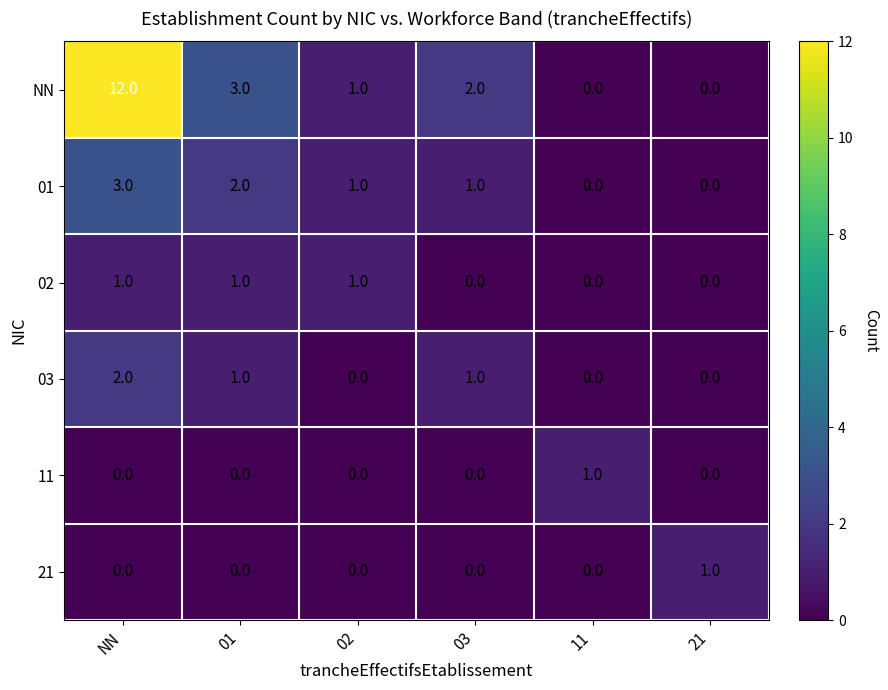

Which series has the largest range (max minus min)?

NN